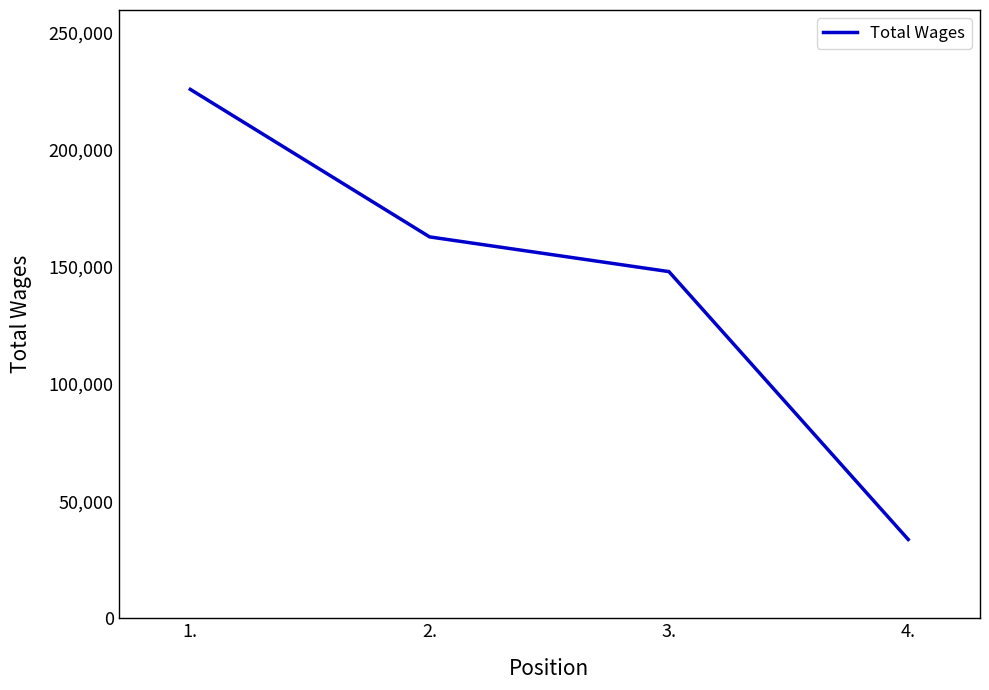

True or false: the data shows 98827 at 2..

False